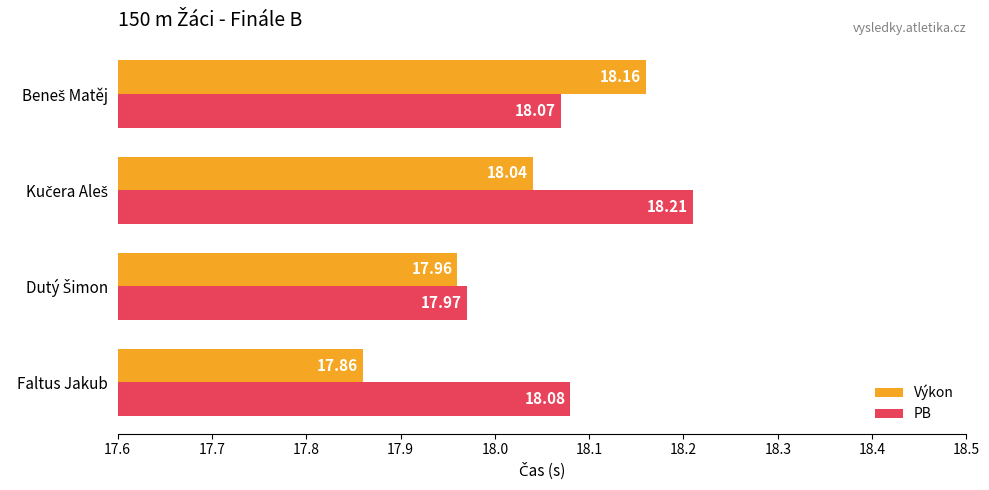

At which label does Výkon reach its minimum?

Faltus Jakub